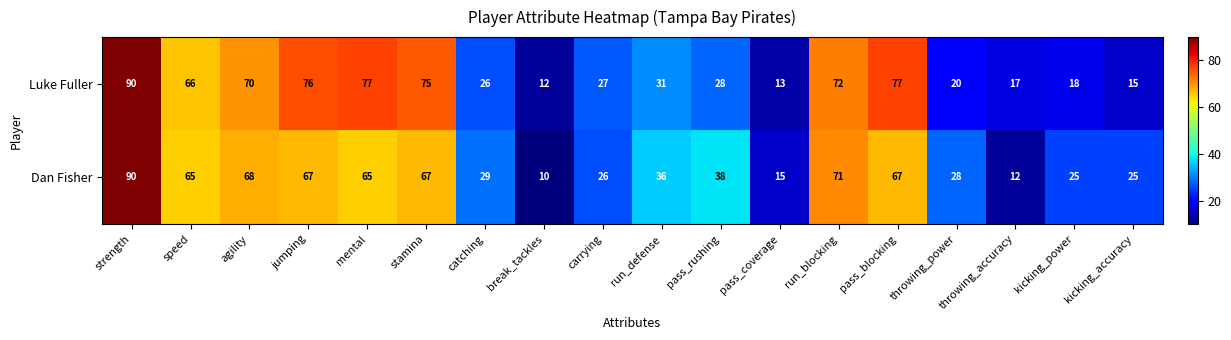

Which series has the widest spread of values?

Dan Fisher